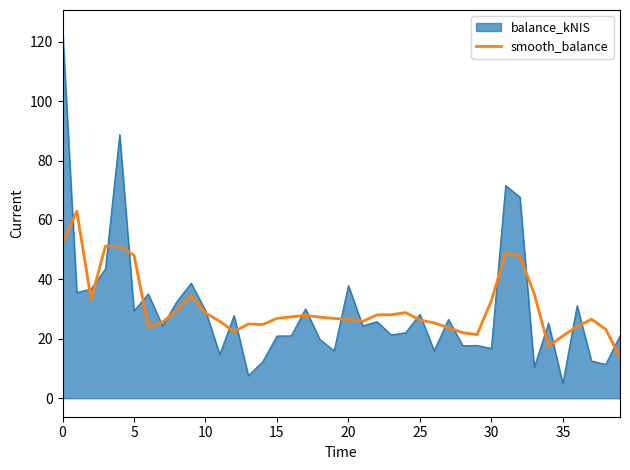

What is the greatest value displayed?

124.4